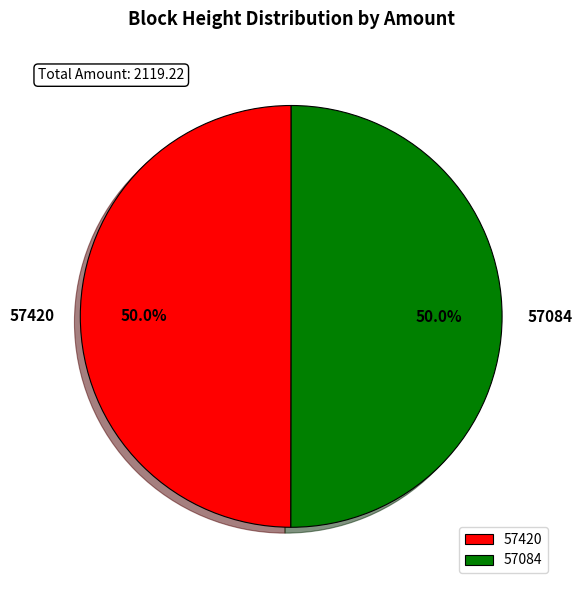

Approximately how many times larger is the value at 57084 compared to 57420?

1.0